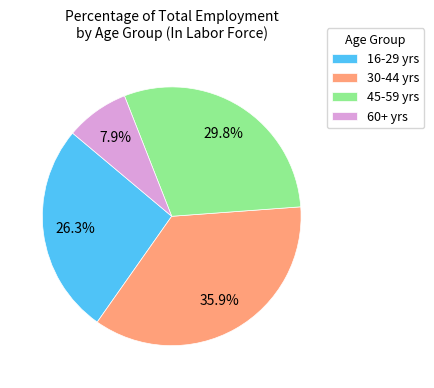

Between 60+ yrs and 30-44 yrs, which is larger?

30-44 yrs